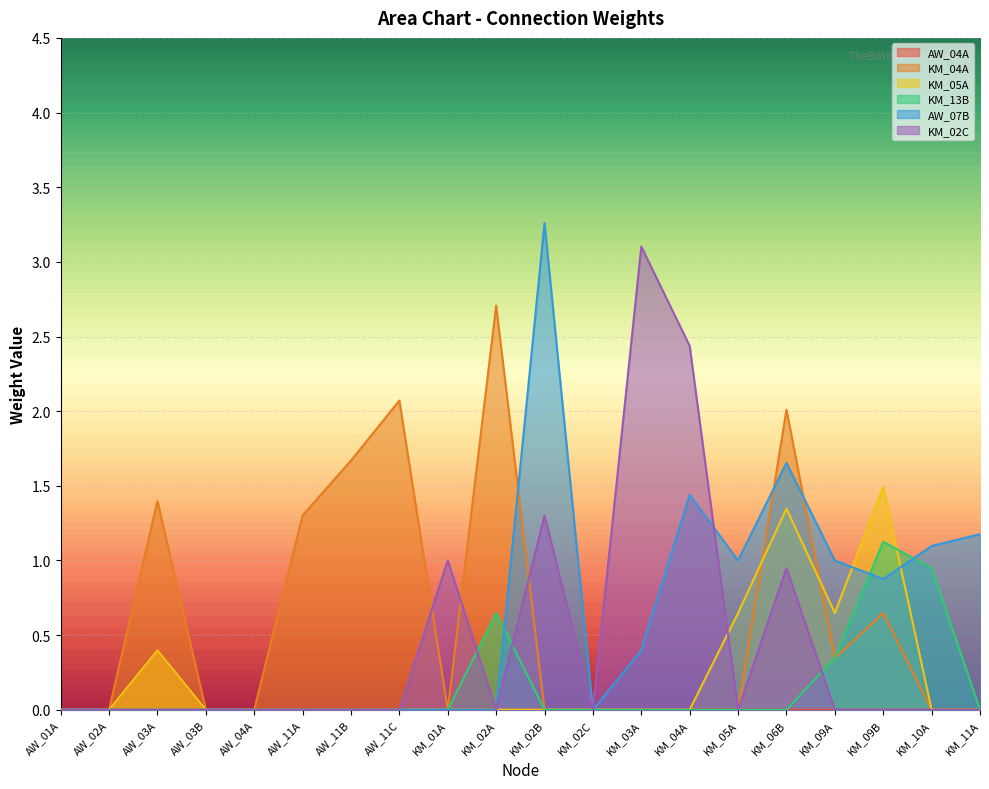

Which series has the largest total across all categories?

KM_04A